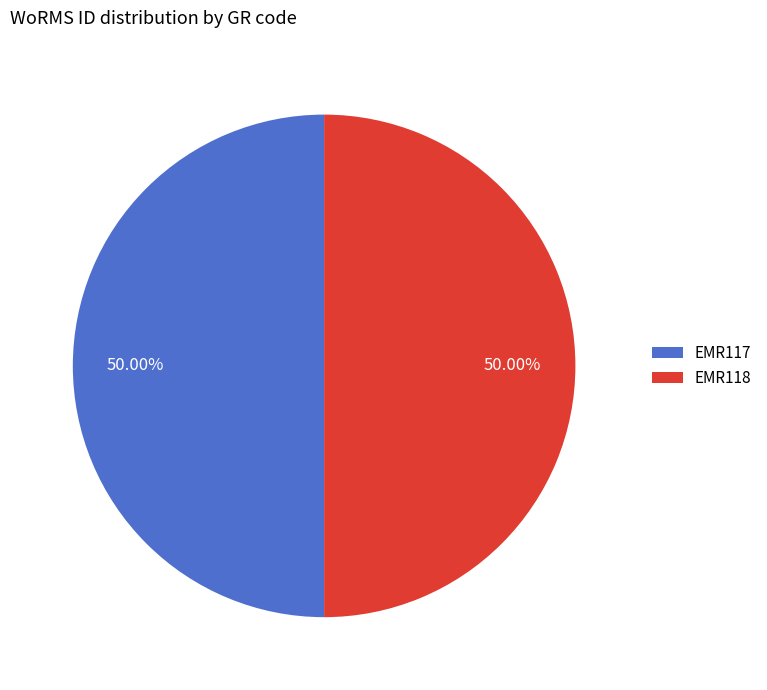

Count the number of slices in the pie.

2